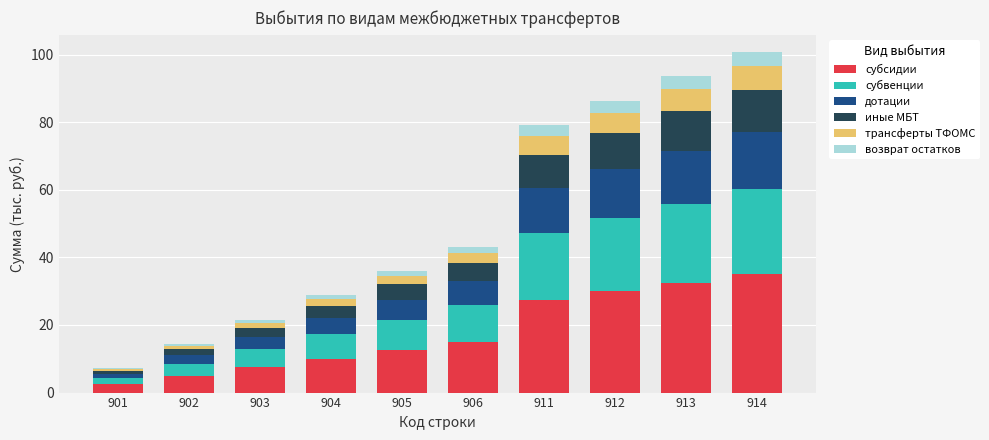

At which label is субсидии closest to 18?

906